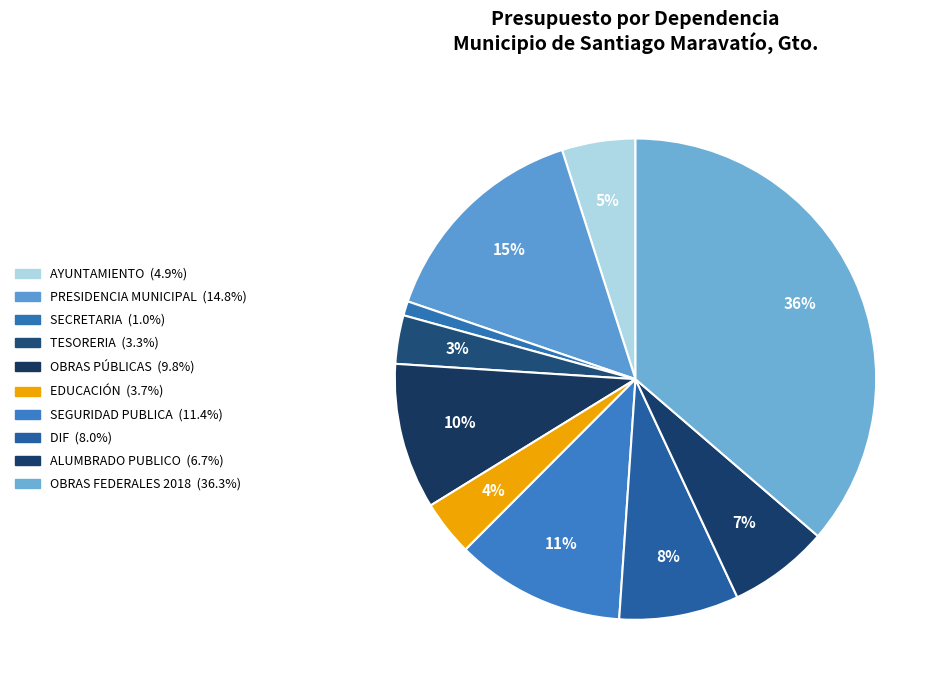

Combined, do AYUNTAMIENTO and PRESIDENCIA MUNICIPAL account for over 50%?

No